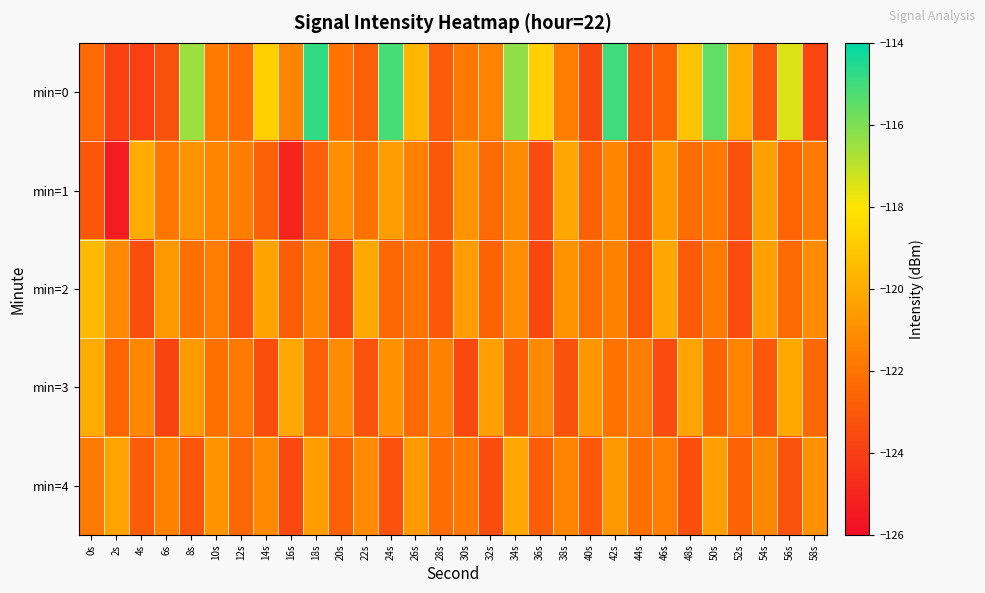

At 34s, list the series in order from smallest to largest.

min=3, min=1, min=2, min=4, min=0